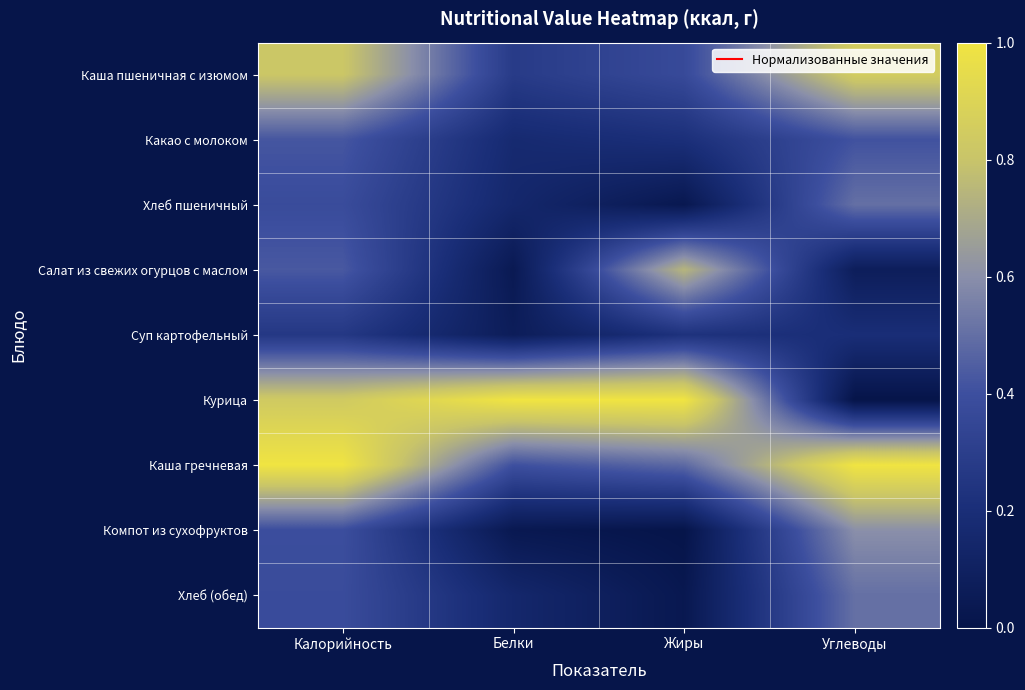

What is the total value across all series at Калорийность?

4.9